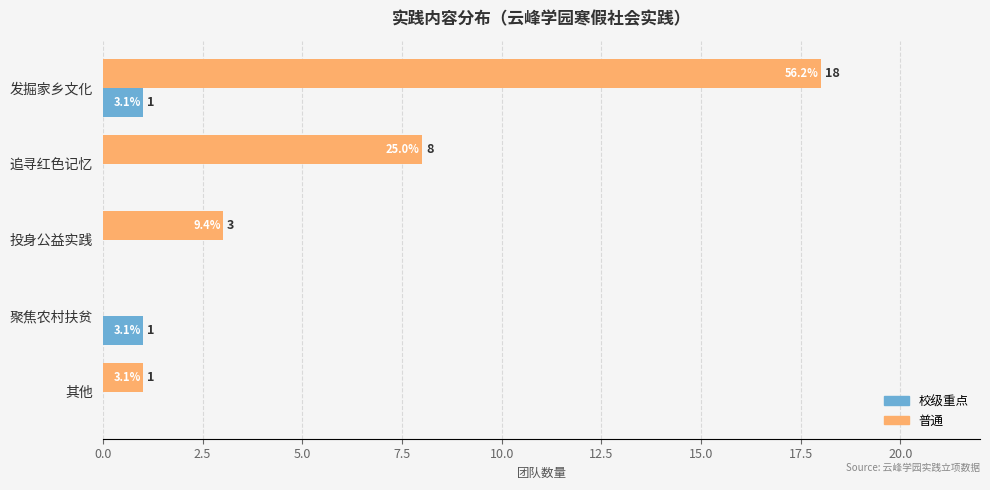

Which series has the largest total across all categories?

普通